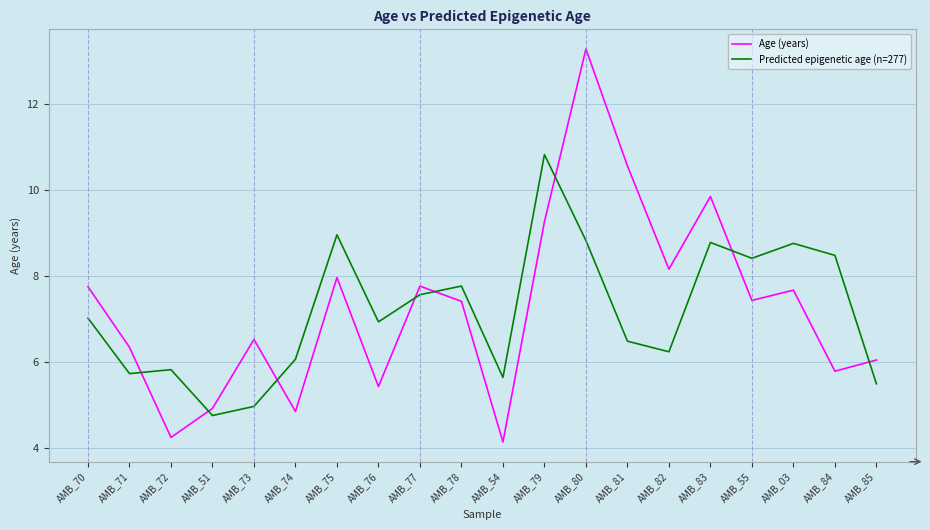

What is the difference between the Age (years) values at AMB_03 and AMB_82?

0.5